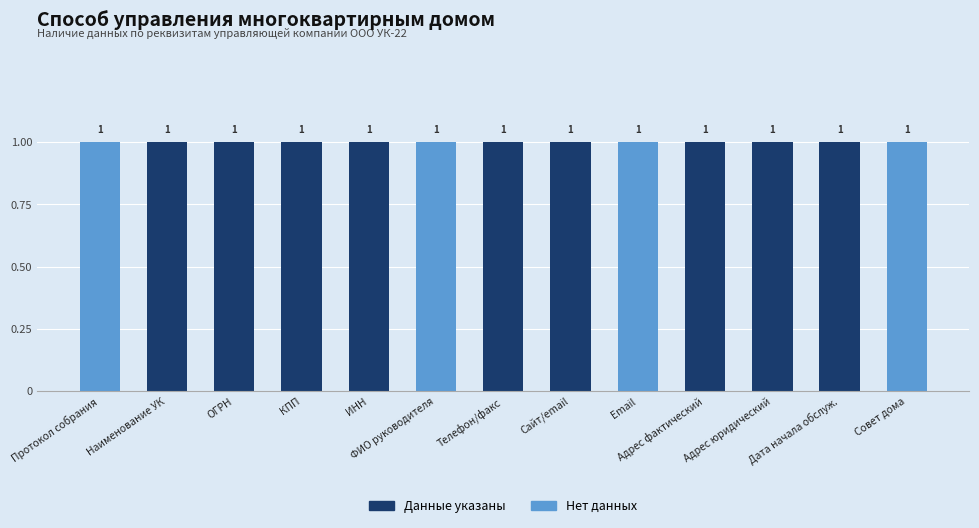

What is the sum of all Данные указаны values?

9